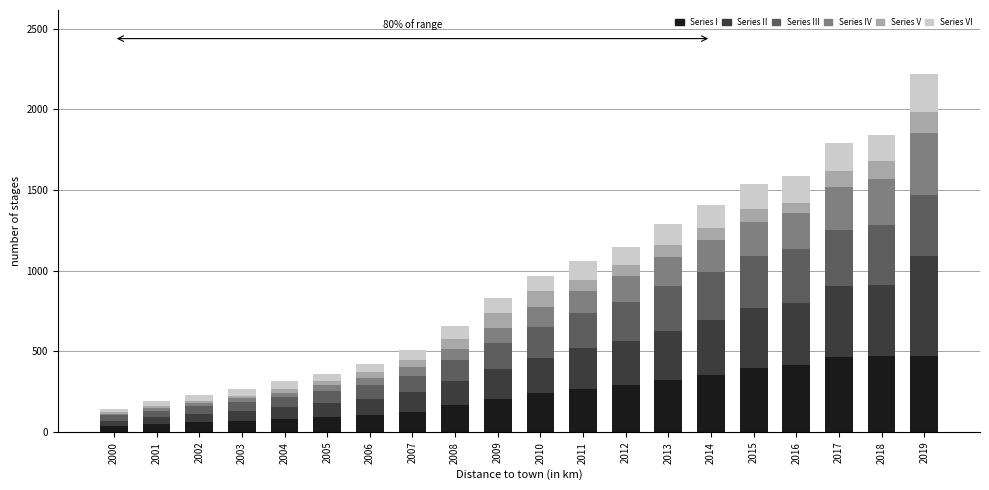

True or false: Series I has a value of 69.7 at 2003.

True